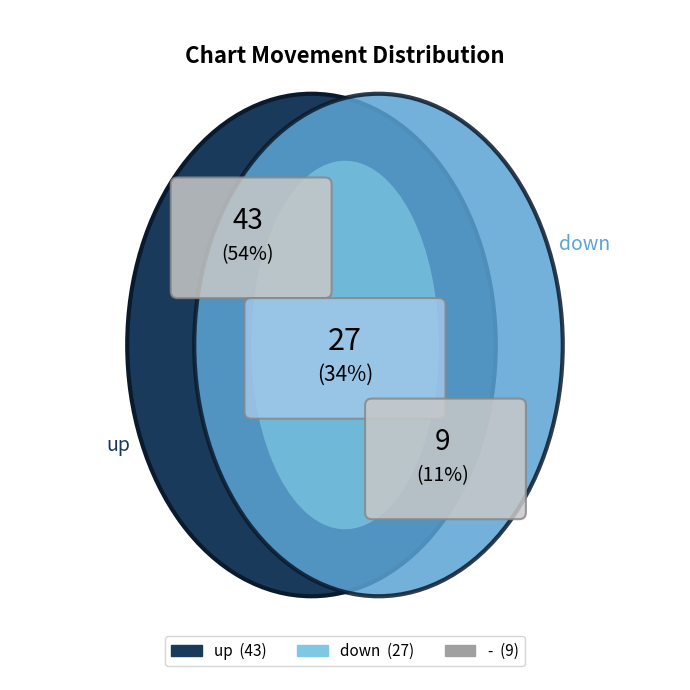

Combined, do up and - account for over 50%?

Yes